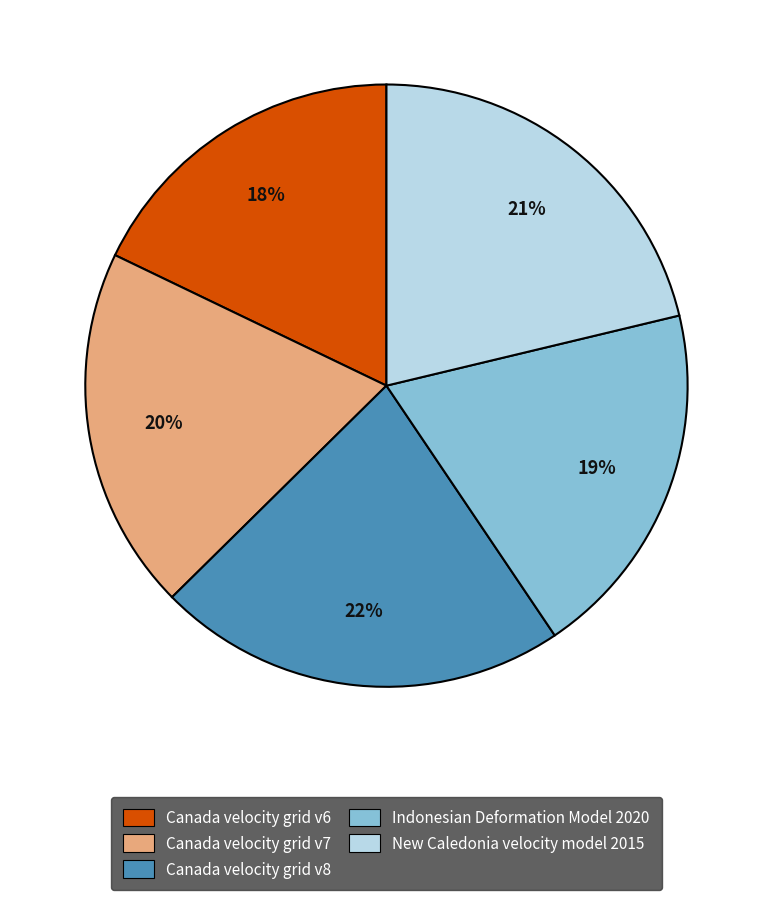

Do Indonesian Deformation Model 2020 and Canada velocity grid v7 together represent more than half of the pie?

No